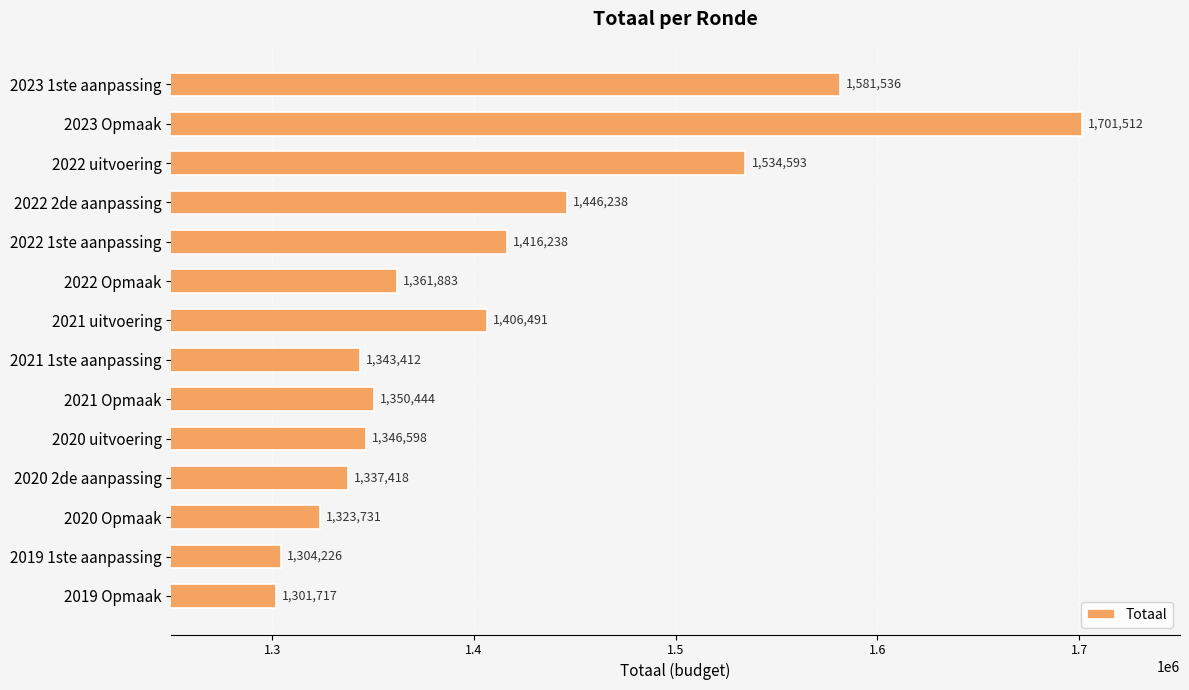

Is it true that the value at 2019 1ste aanpassing is 1304226?

True